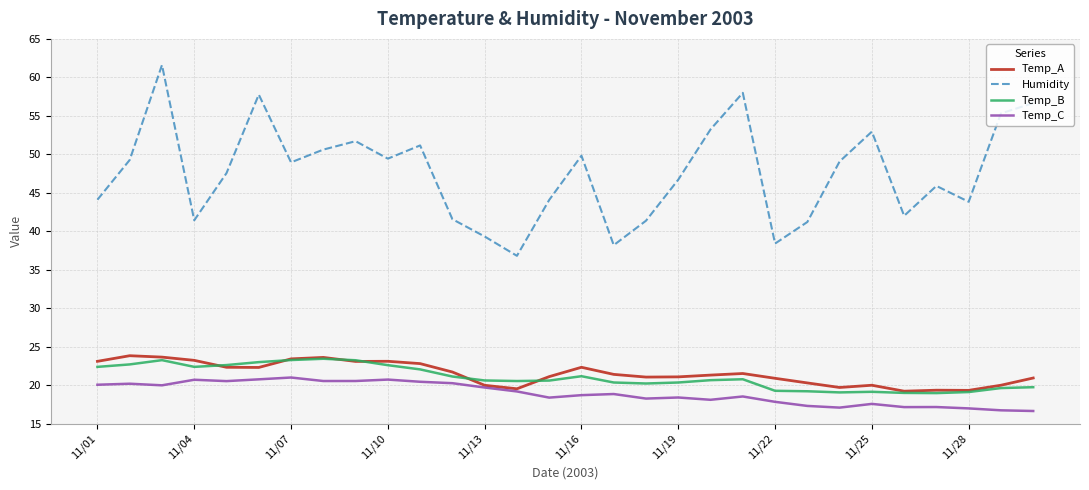

What is the highest value of the Humidity series?

61.6